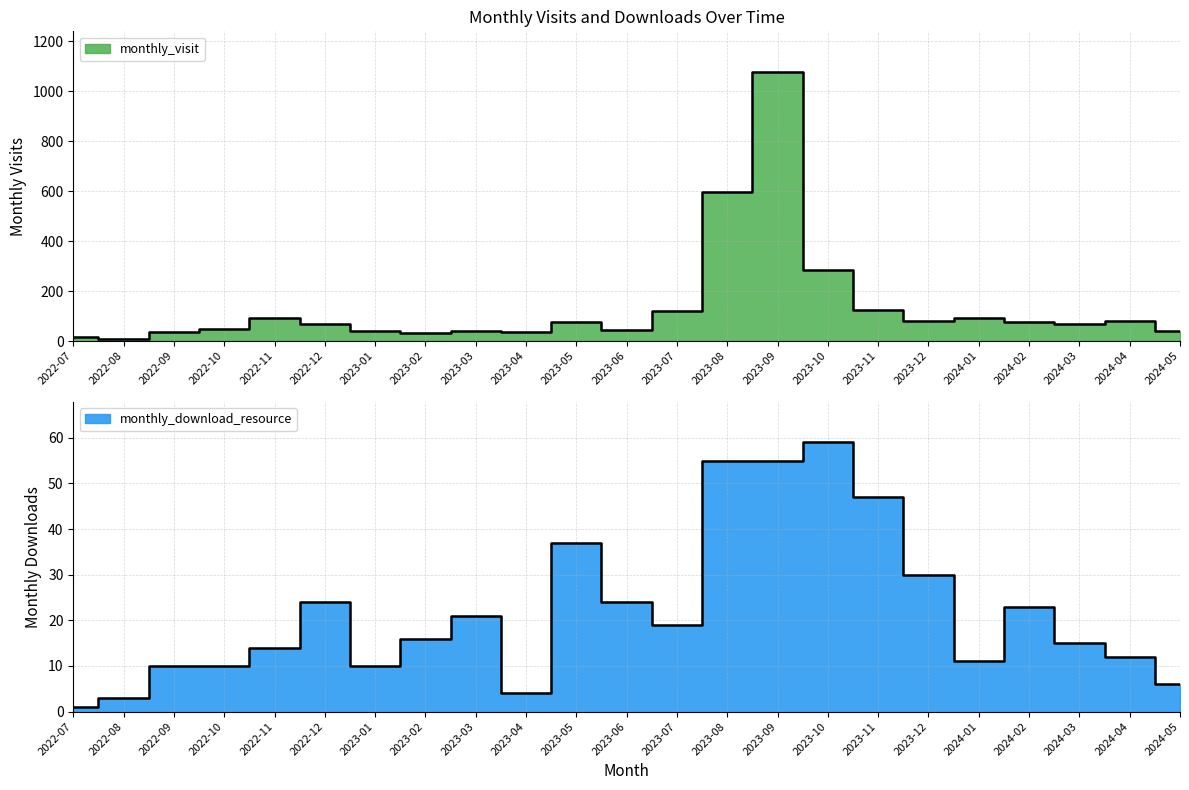

How many values in the monthly_visit series are below 68?

11